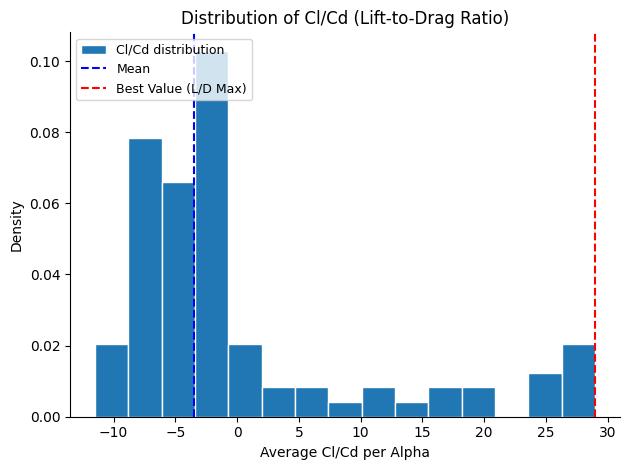

Reading left to right, list every bar in this chart as the range it spans on the x-axis followed by its height. Neither the bar edges nor the heights are printed on the chart, so give them approximately, as read against the axes.

-11.5 to -9.0: 0.020
-9.0 to -6.0: 0.078
-6.0 to -3.5: 0.066
-3.5 to -0.5: 0.102
-0.5 to 2.0: 0.020
2.0 to 4.5: 0.008
4.5 to 7.5: 0.008
7.5 to 10.0: 0.004
10.0 to 13.0: 0.008
13.0 to 15.5: 0.004
15.5 to 18.0: 0.008
18.0 to 21.0: 0.008
21.0 to 23.5: 0
23.5 to 26.5: 0.012
26.5 to 29.0: 0.020